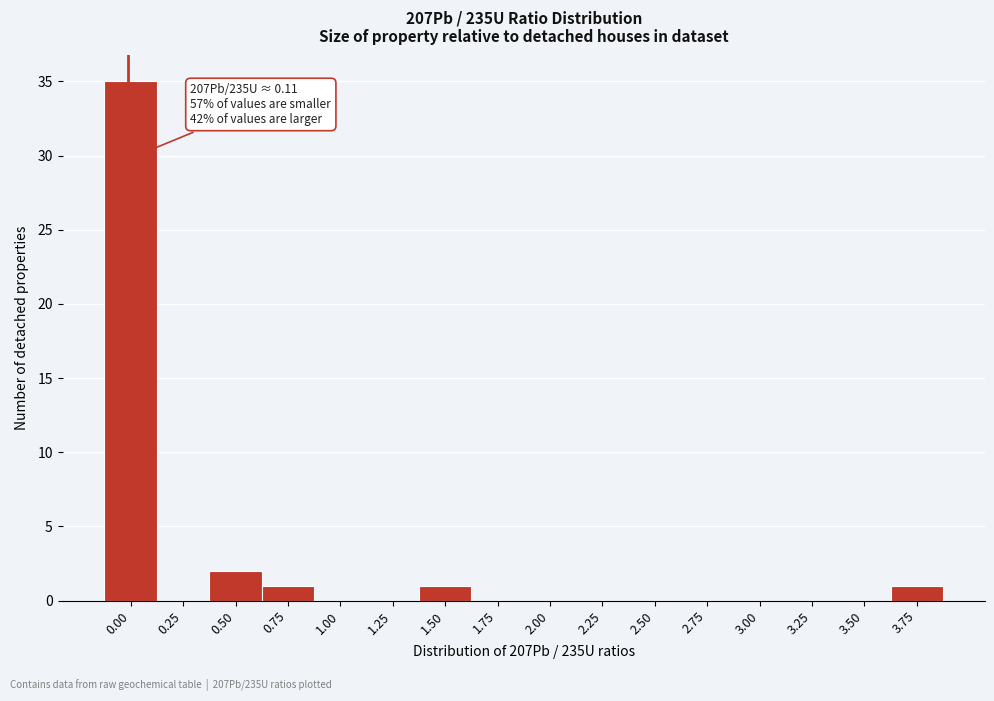

Reading left to right, extract all data points from this chart.

0.00=35	0.25=0	0.50=2	0.75=1	1.00=0	1.25=0	1.50=1	1.75=0	2.00=0	2.25=0	2.50=0	2.75=0	3.00=0	3.25=0	3.50=0	3.75=1